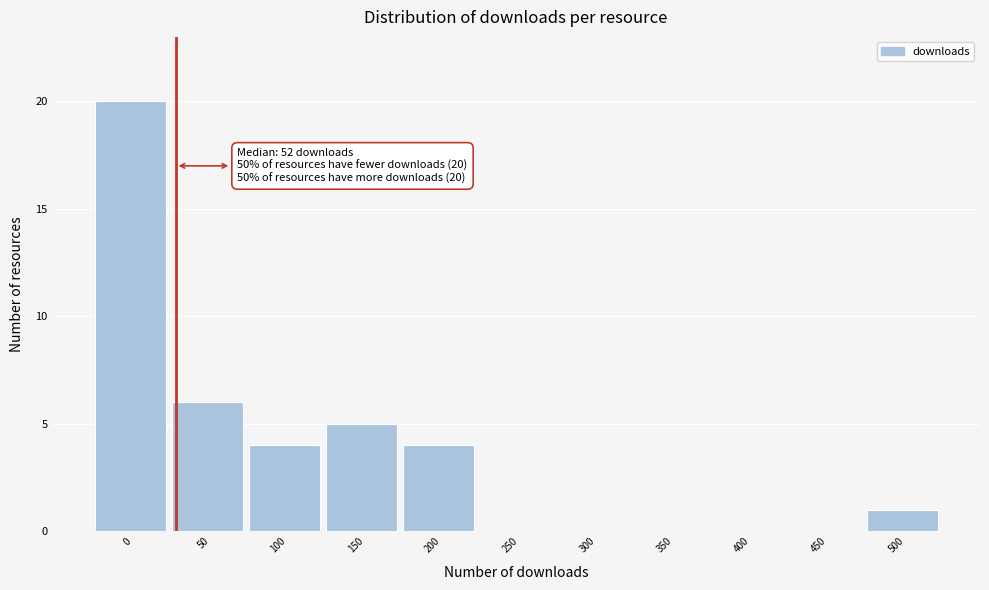

Reading right to left, transcribe all the data shown in this chart.

500=1	450=0	400=0	350=0	300=0	250=0	200=4	150=5	100=4	50=6	0=20